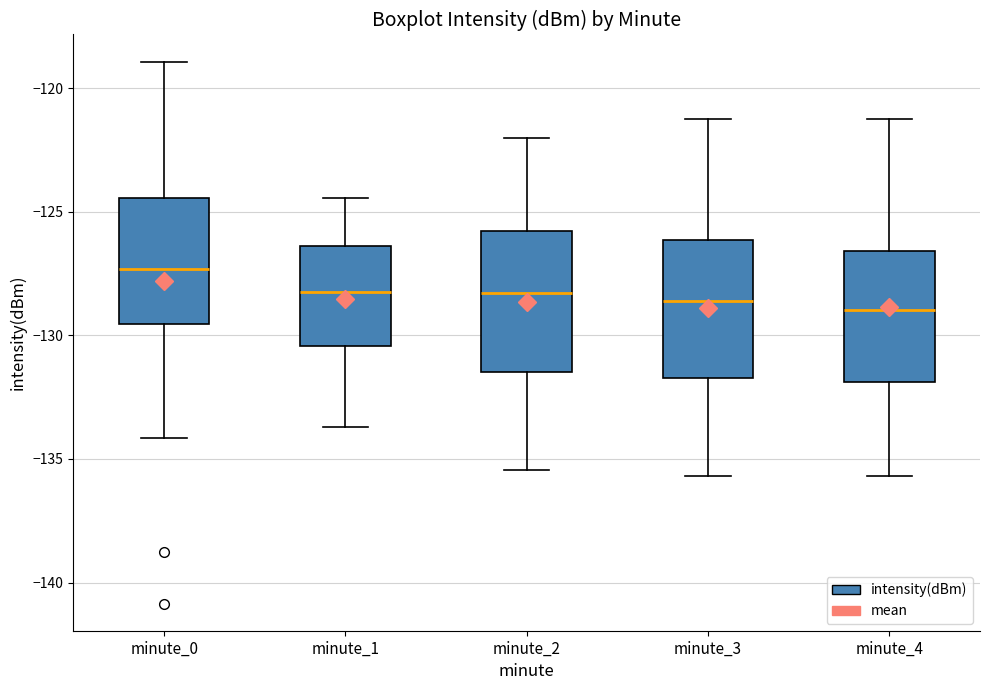

Which box's median line is the highest?

minute_0